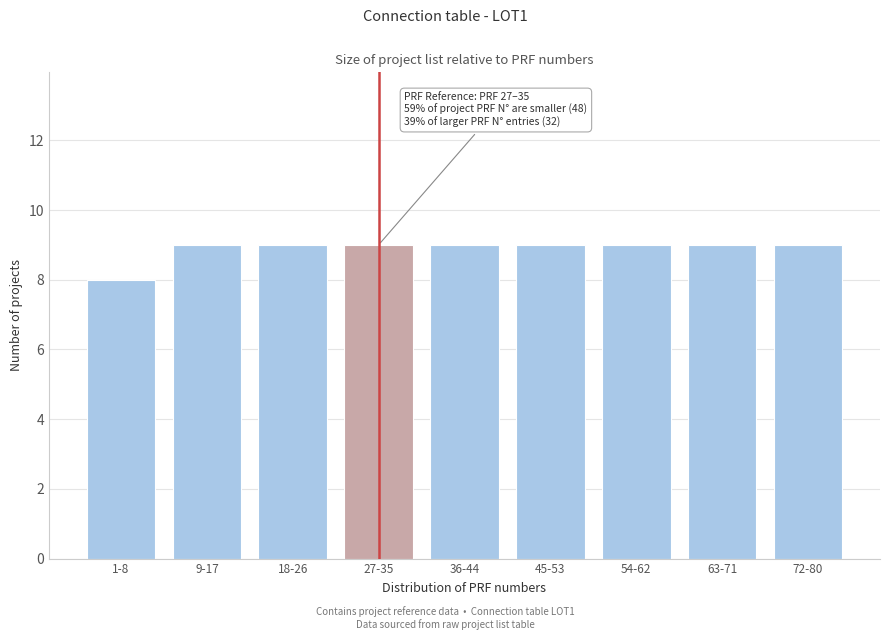

Reading left to right, transcribe all the data shown in this chart.

8	9	9	9	9	9	9	9	9